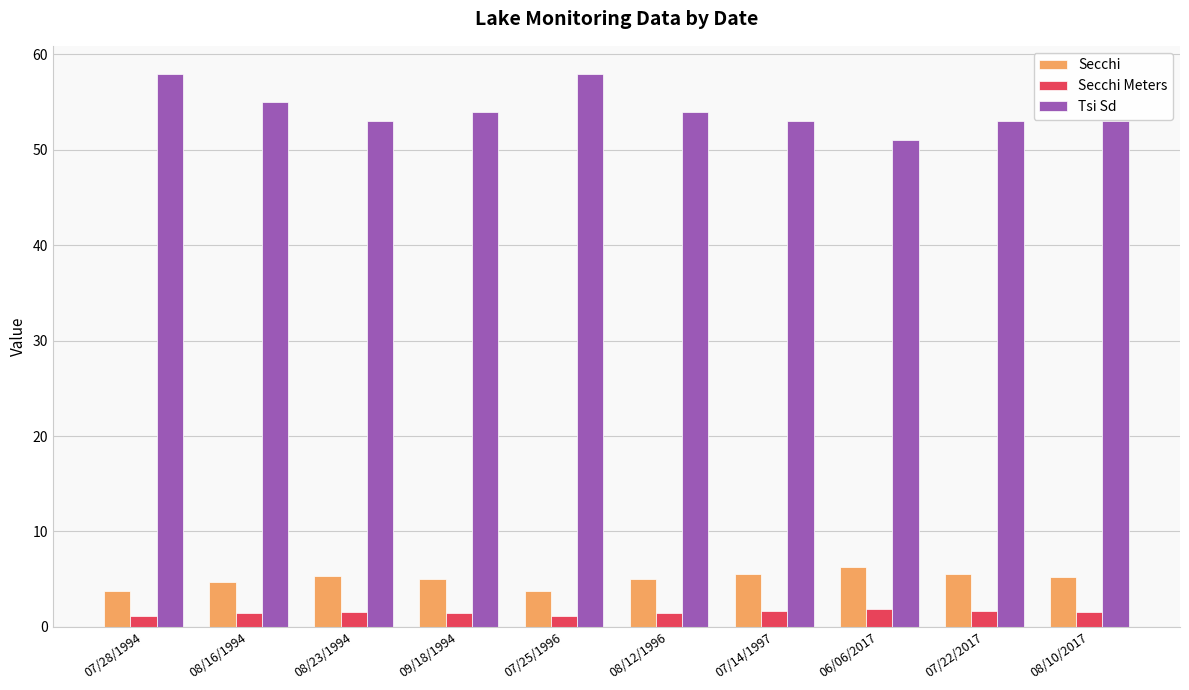

At how many categories does at least one series exceed 4?

10